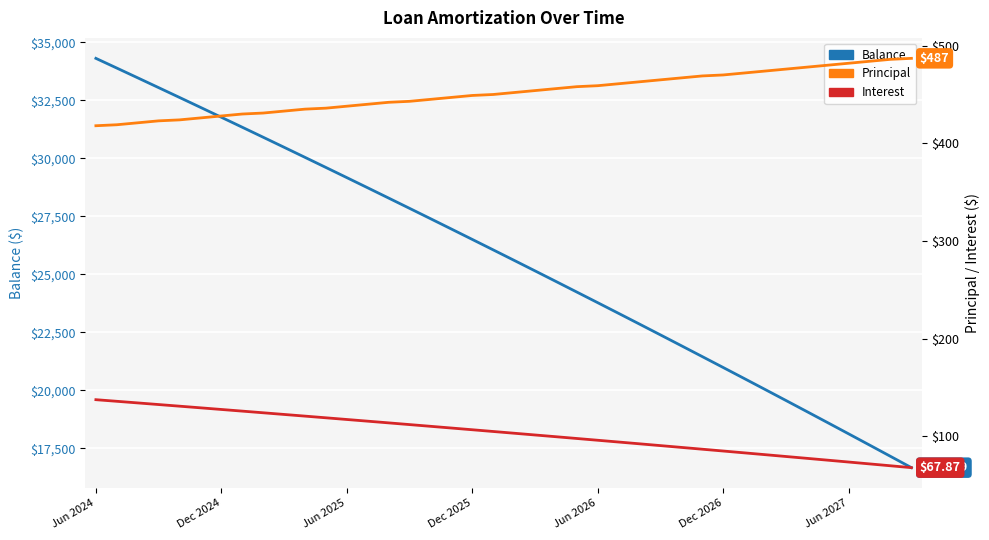

Rank the series at 29 from lowest to highest value.

Interest, Principal, Balance